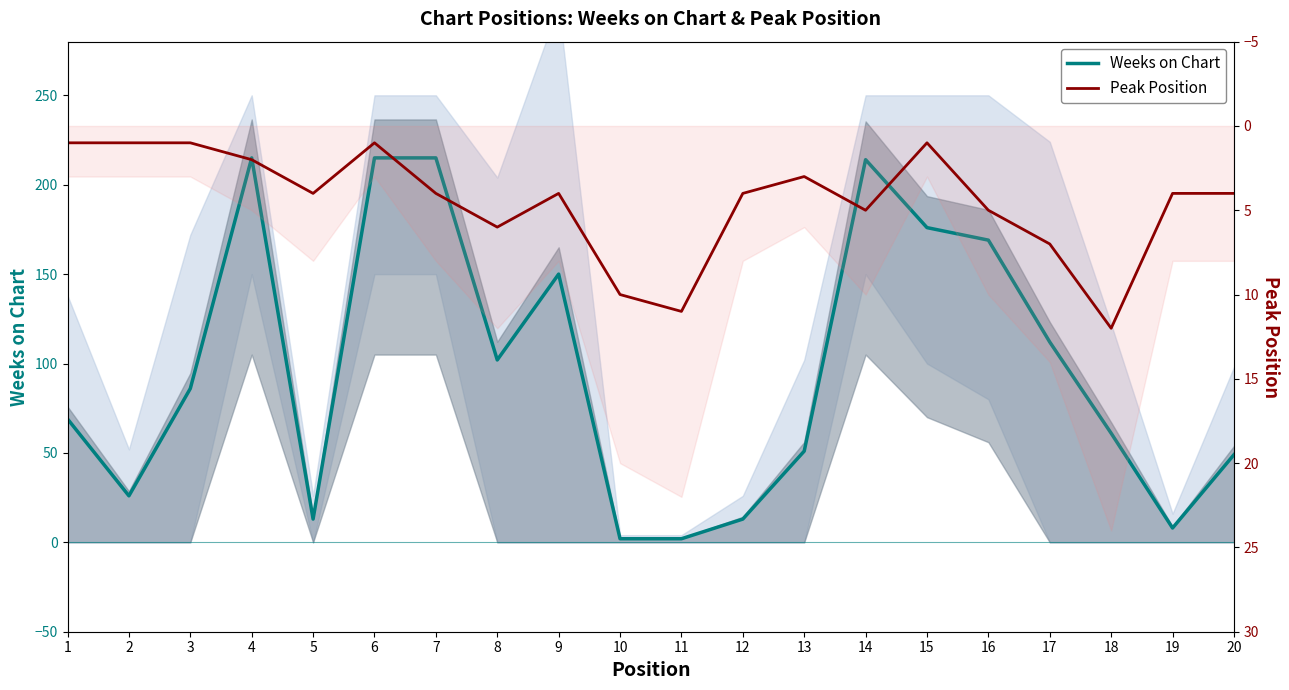

What is the value of the Peak Position point at the 4th from the left?

2